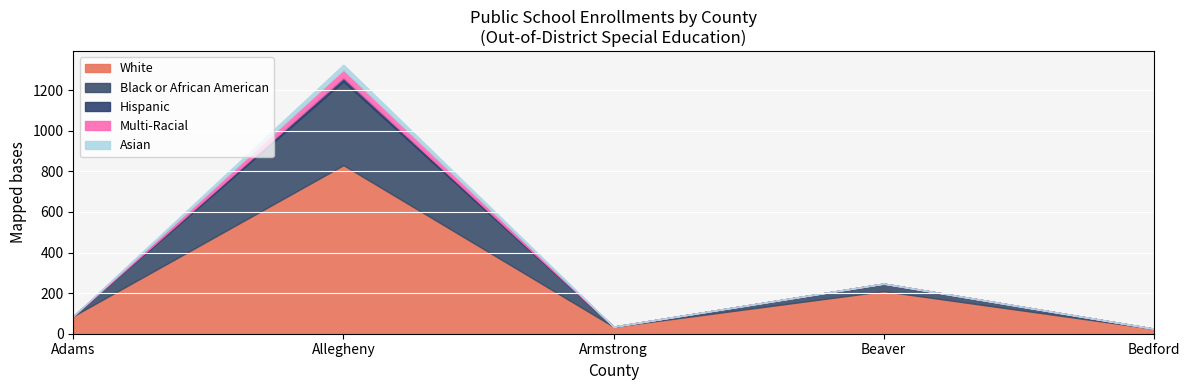

Reading left to right, what are all the values shown in this chart?

White: Adams=87	Allegheny=831	Armstrong=35	Beaver=210	Bedford=25
Black or African American: Adams=0	Allegheny=413	Armstrong=0	Beaver=37	Bedford=0
Hispanic: Adams=0	Allegheny=18	Armstrong=0	Beaver=0	Bedford=0
Multi-Racial: Adams=0	Allegheny=39	Armstrong=0	Beaver=0	Bedford=0
Asian: Adams=0	Allegheny=25	Armstrong=0	Beaver=0	Bedford=0